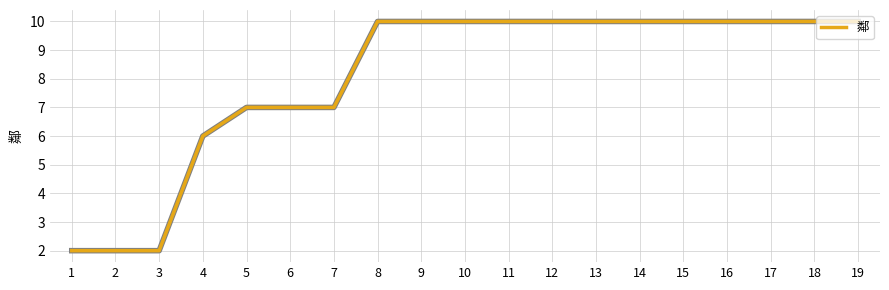

The value at 15 is 10. True or false?

True